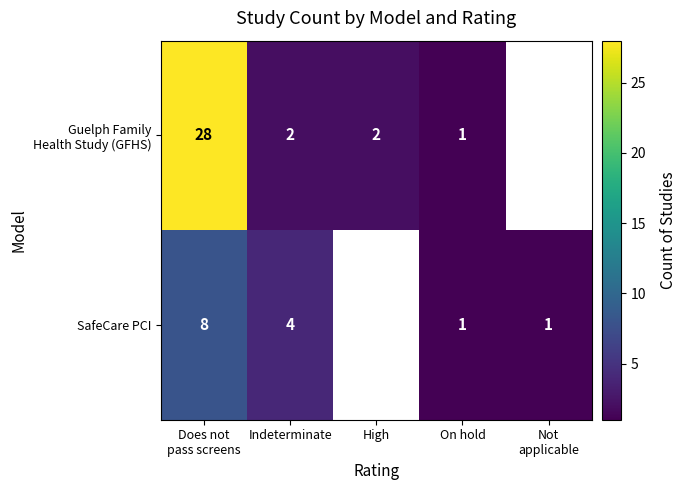

The SafeCare PCI series shows 13.1 at Does not pass screens. True or false?

False